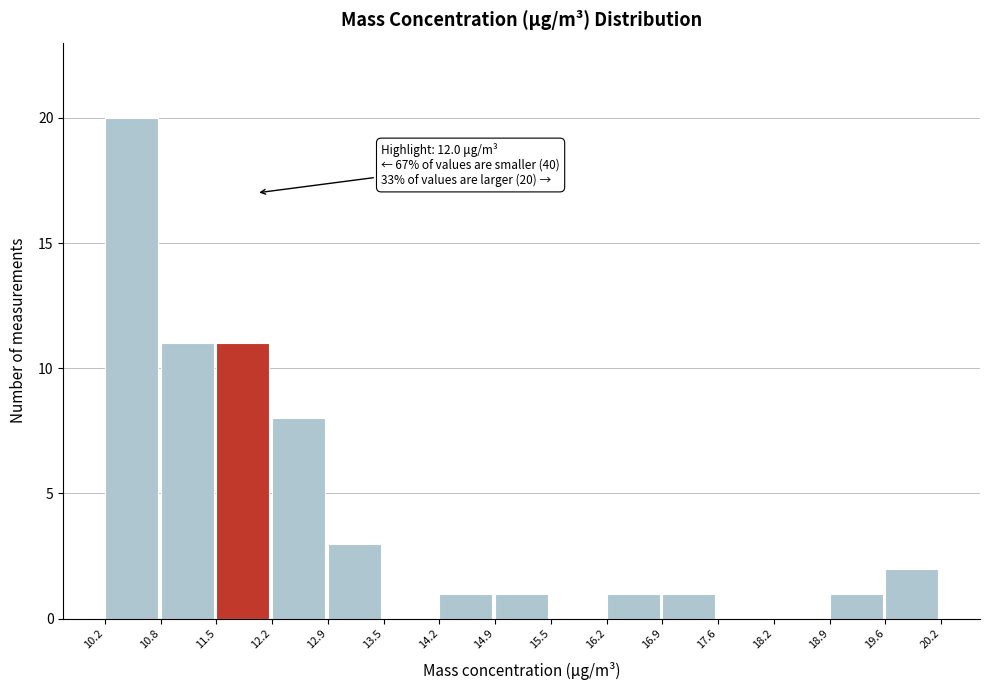

Over which range of the x-axis is the bar tallest?

10.2 to 10.8